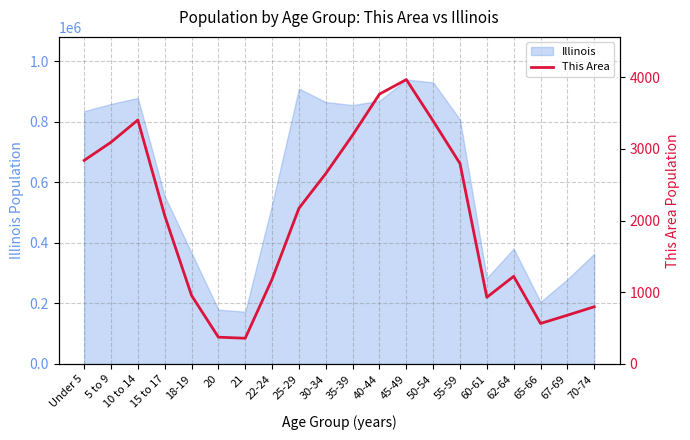

How many categories are shown in the chart?

20